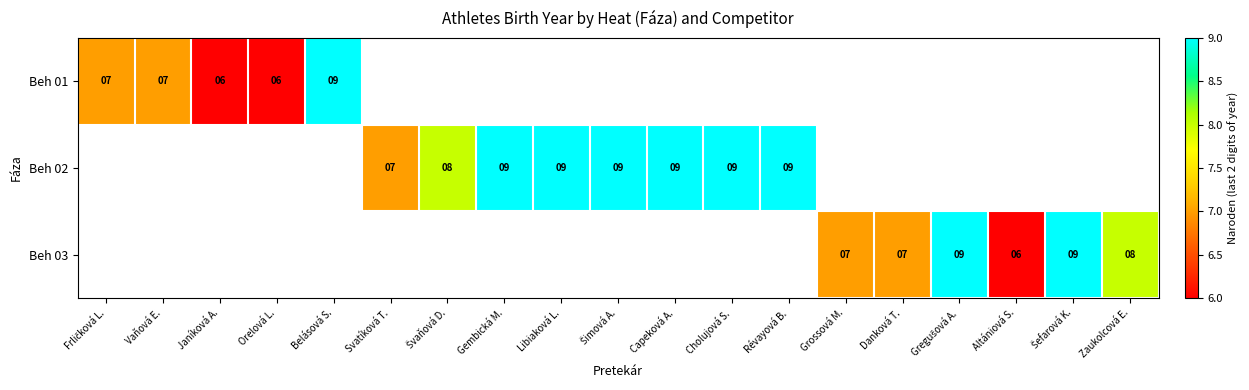

The Beh 02 series shows 9 at Gembická M.. True or false?

True